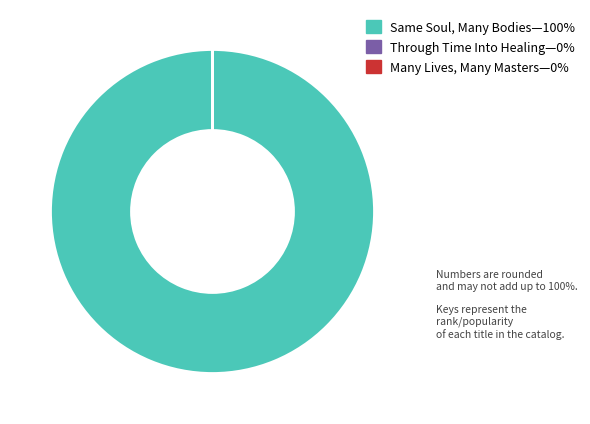

Is there a majority slice in this chart?

Yes